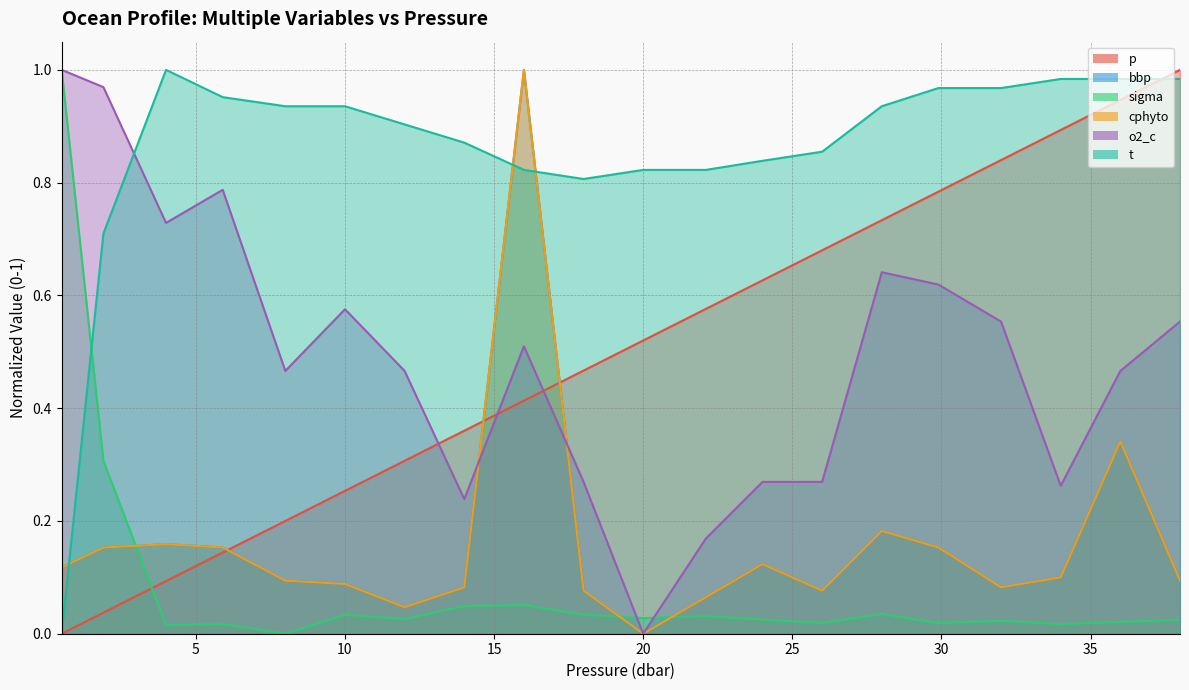

Reading left to right, what are all the values shown in this chart?

p: 0.0	0.0	0.1	0.1	0.2	0.3	0.3	0.4	0.4	0.5	0.5	0.6	0.6	0.7	0.7	0.8	0.8	0.9	0.9	1.0
bbp: 0.1	0.2	0.2	0.2	0.1	0.1	0.0	0.1	1.0	0.1	0.0	0.1	0.1	0.1	0.2	0.2	0.1	0.1	0.3	0.1
sigma: 1.0	0.3	0.0	0.0	0.0	0.0	0.0	0.0	0.1	0.0	0.0	0.0	0.0	0.0	0.0	0.0	0.0	0.0	0.0	0.0
cphyto: 0.1	0.2	0.2	0.2	0.1	0.1	0.0	0.1	1.0	0.1	0.0	0.1	0.1	0.1	0.2	0.2	0.1	0.1	0.3	0.1
o2_c: 1.0	1.0	0.7	0.8	0.5	0.6	0.5	0.2	0.5	0.3	0.0	0.2	0.3	0.3	0.6	0.6	0.6	0.3	0.5	0.6
t: 0.0	0.7	1.0	1.0	0.9	0.9	0.9	0.9	0.8	0.8	0.8	0.8	0.8	0.9	0.9	1.0	1.0	1.0	1.0	1.0